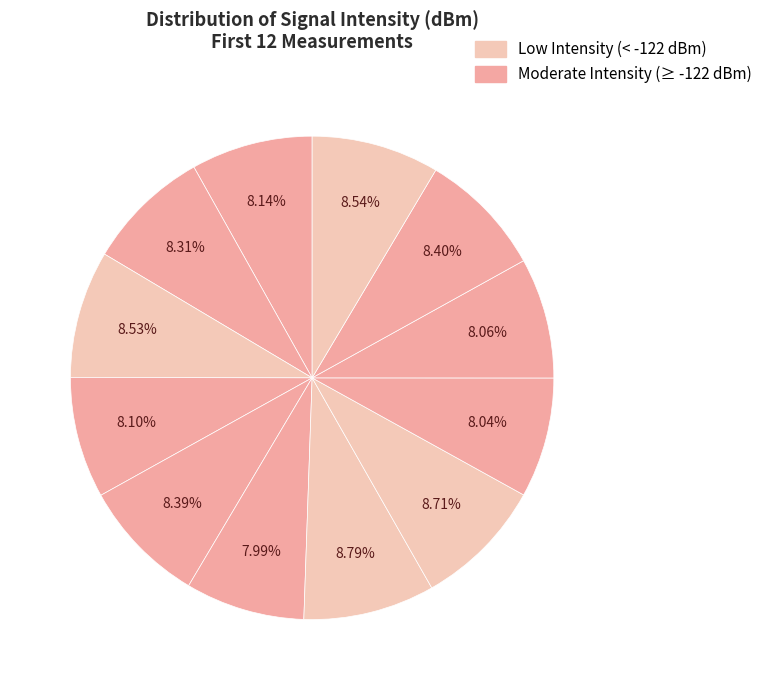

Count the number of slices in the pie.

12